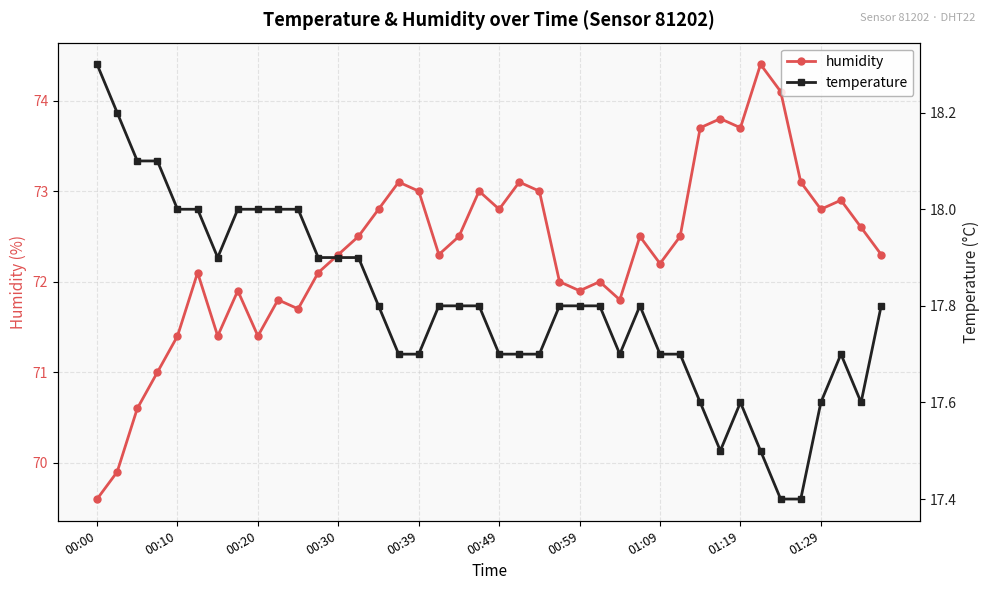

What is the minimum value for temperature?

17.4